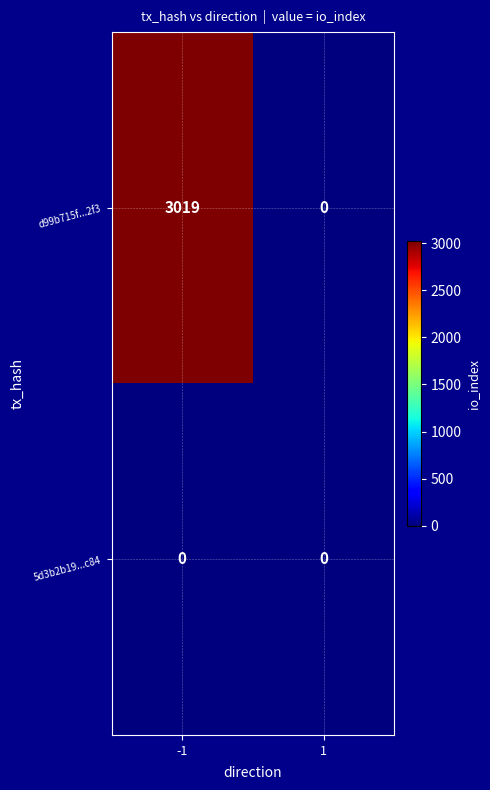

Read the d99b715f...2f3 value at -1, to the nearest 50.

3000